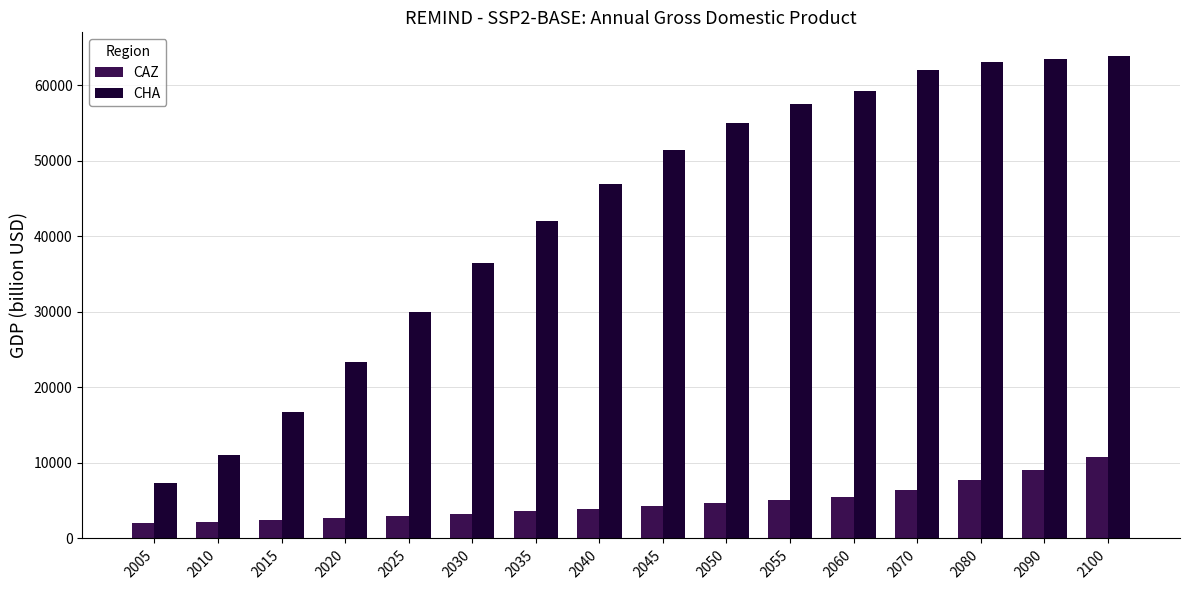

What is the lowest value of the CAZ series?

2015.7